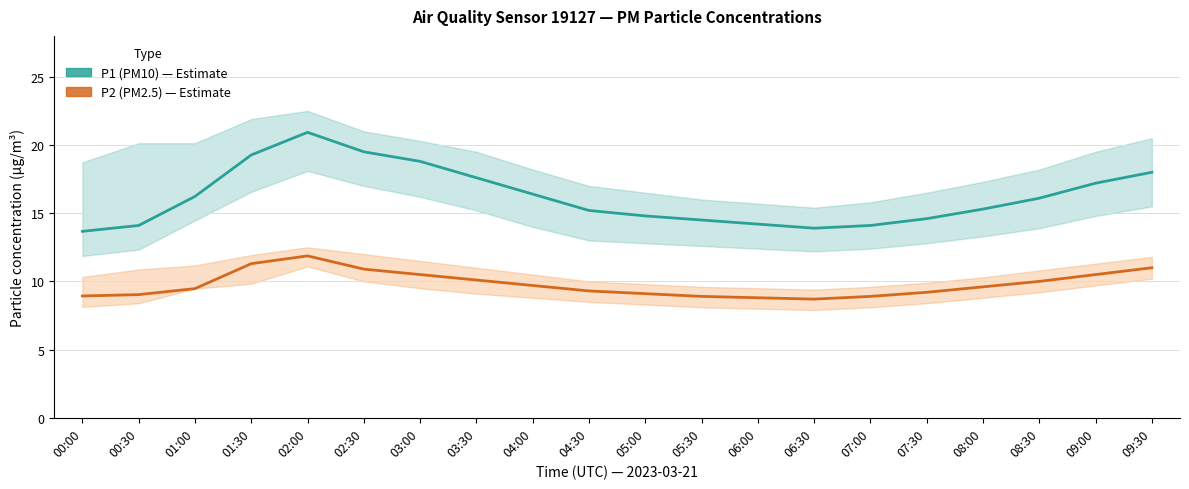

True or false: P2 (PM2.5) has a value of 9.6 at 08:00.

True